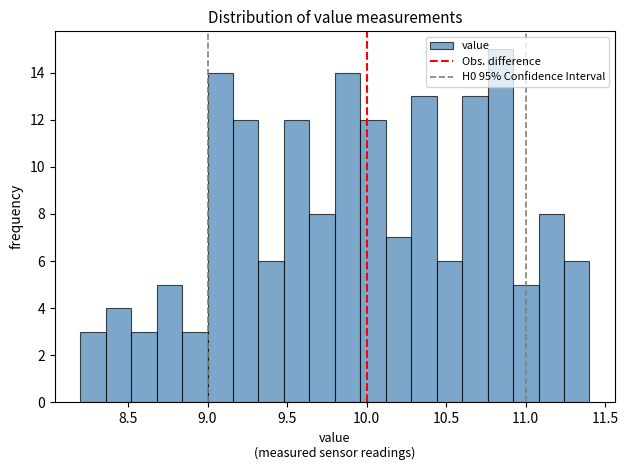

Around what value on the x-axis is the tallest bar? Give the approximate position of its centre, as read against the axis.

10.85